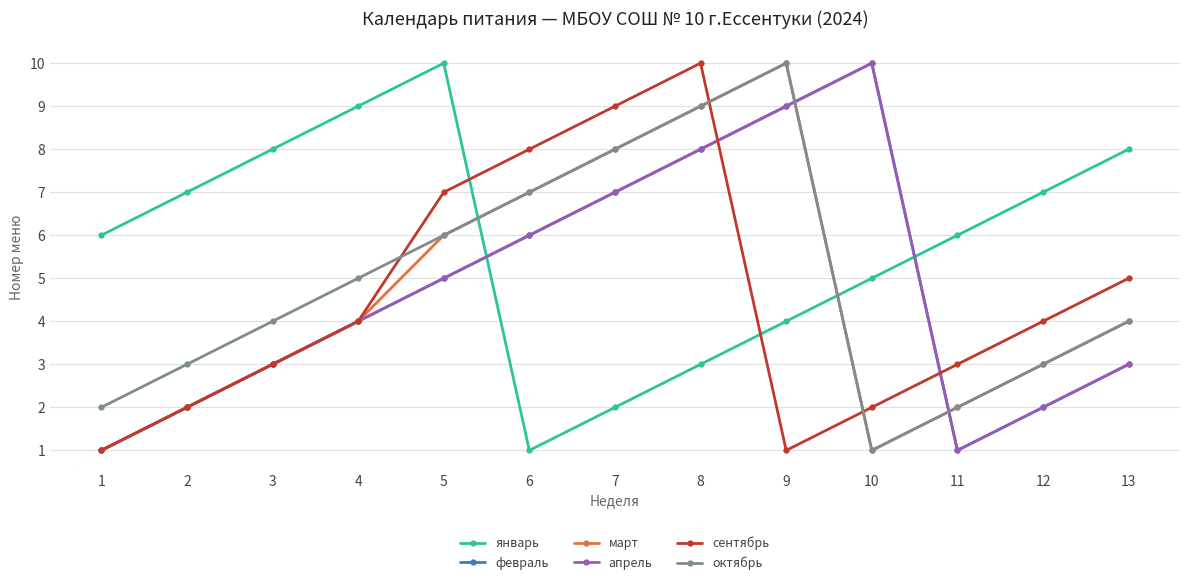

Is it true that октябрь equals 2 at 1?

True